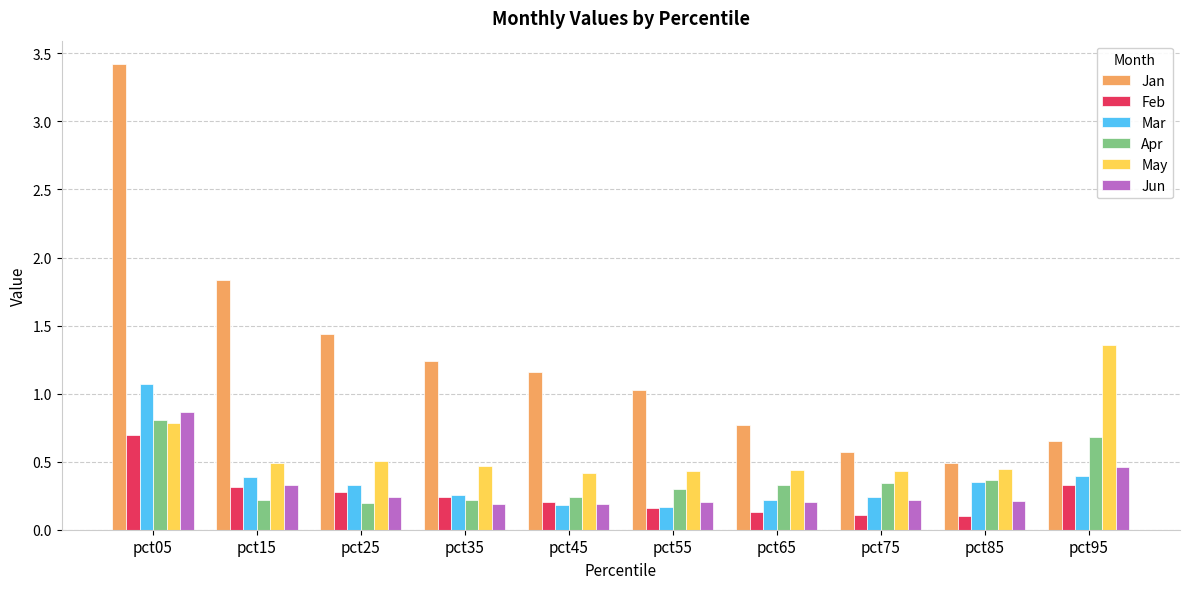

At which label does Feb reach its peak?

pct05